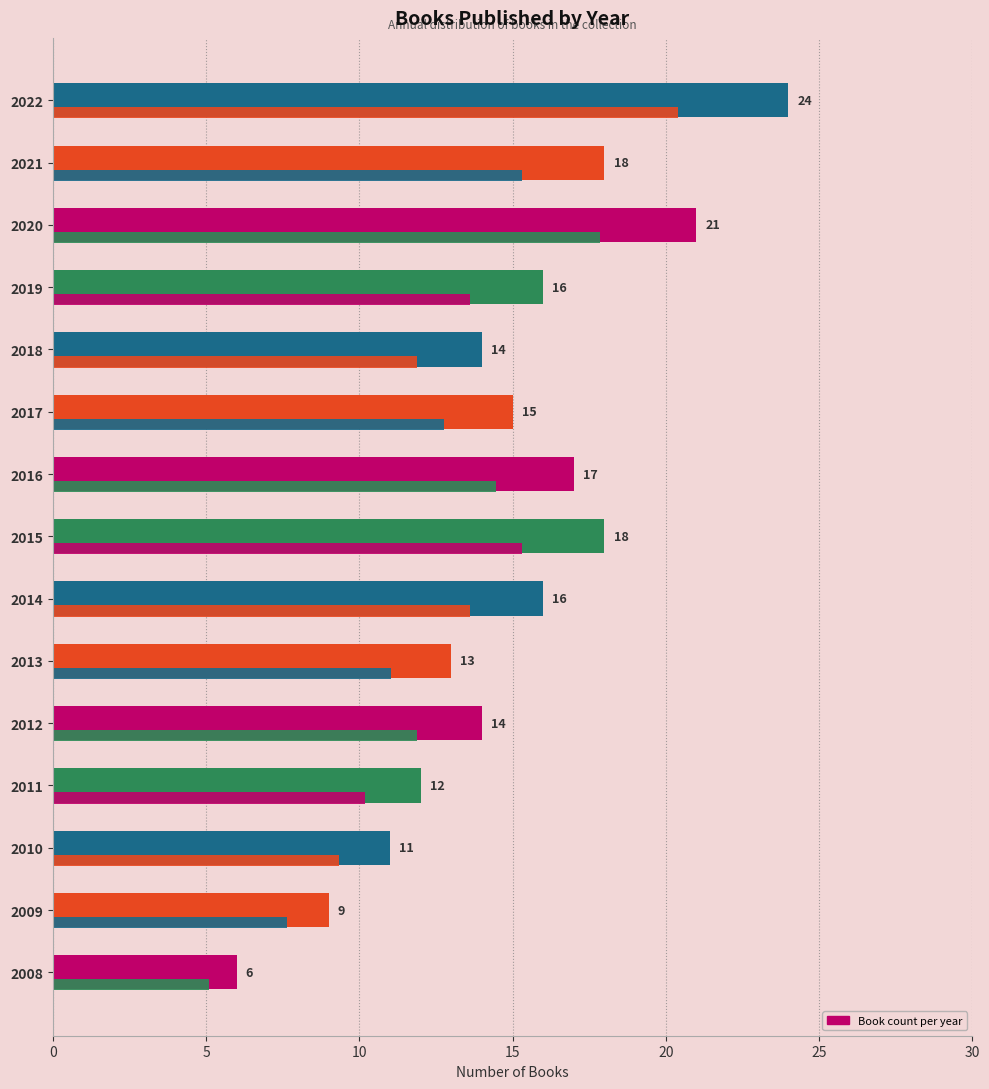

The value at 2008 is 4. True or false?

False